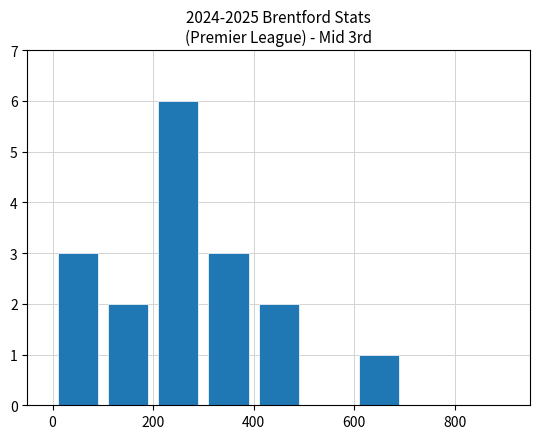

Reading right to left, extract all data points from this chart.

0	0	1	0	2	3	6	2	3